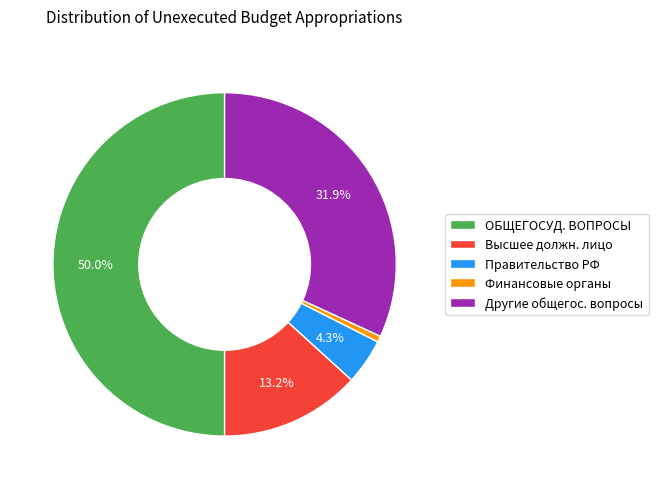

Combined, do Высшее должн. лицо and Другие общегос. вопросы account for over 50%?

No